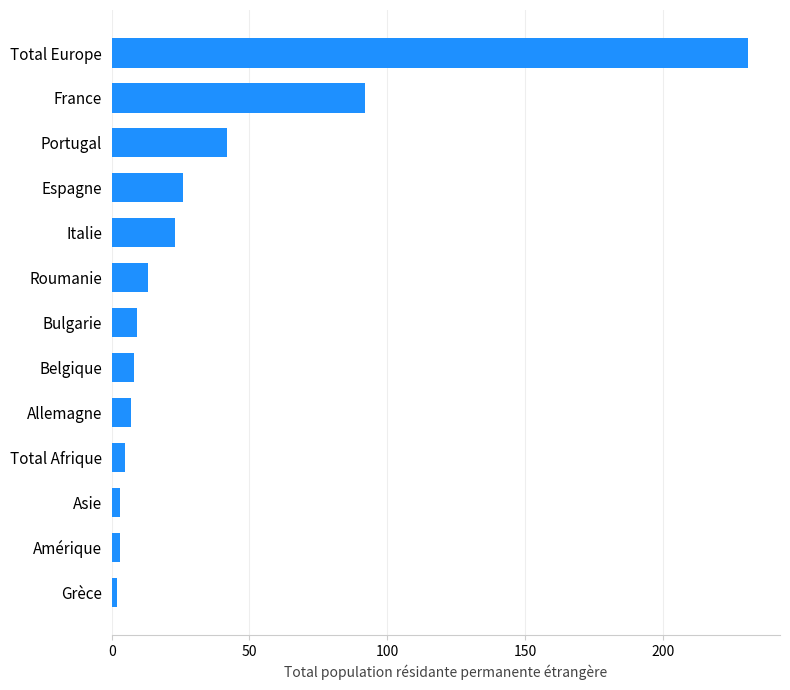

Does the chart contain stacked bars?

No